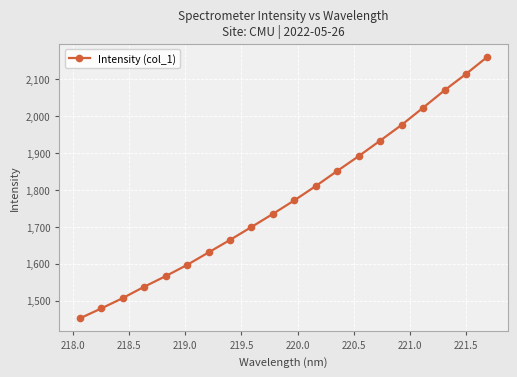

What is the maximum value shown in the chart?

2160.8